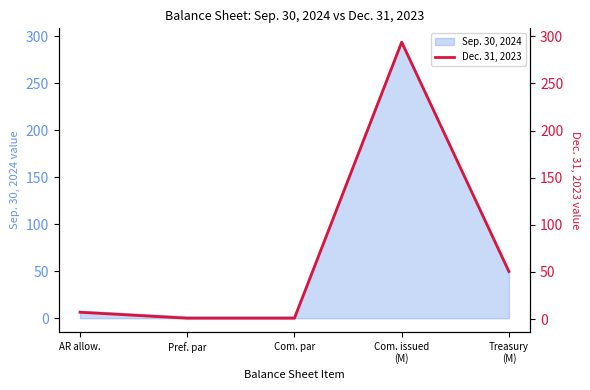

What is the highest value of the Sep. 30, 2024 series?

293.7